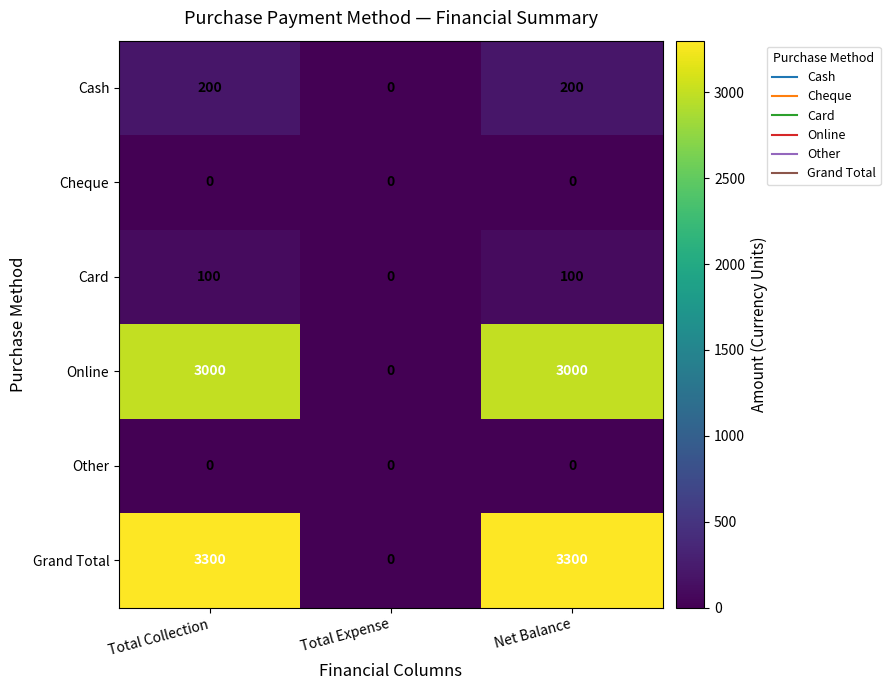

The value of Grand Total at Total Collection is 1571. True or false?

False